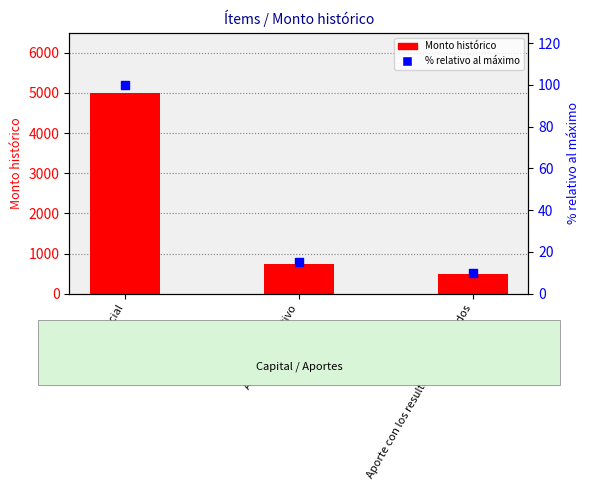

Is the value of Monto histórico at Aporte con los resultados acumulados greater than the value of % relativo al máximo at Aporte en efectivo?

Yes